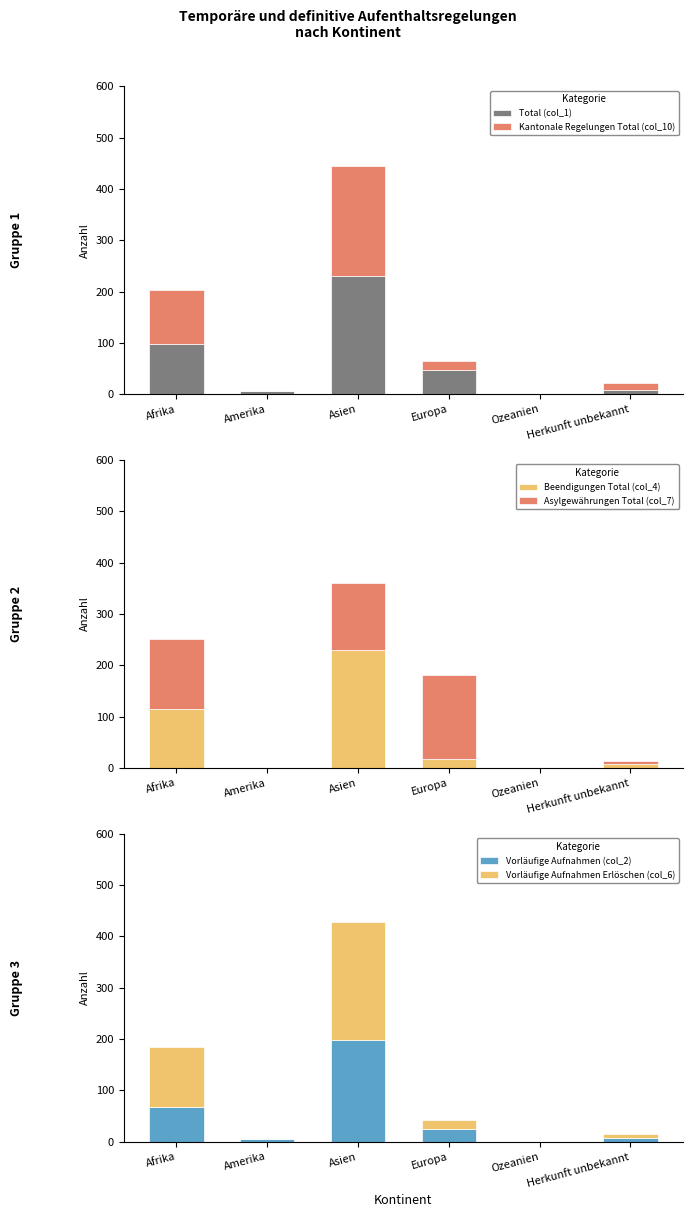

At how many categories does at least one series exceed 19?

3